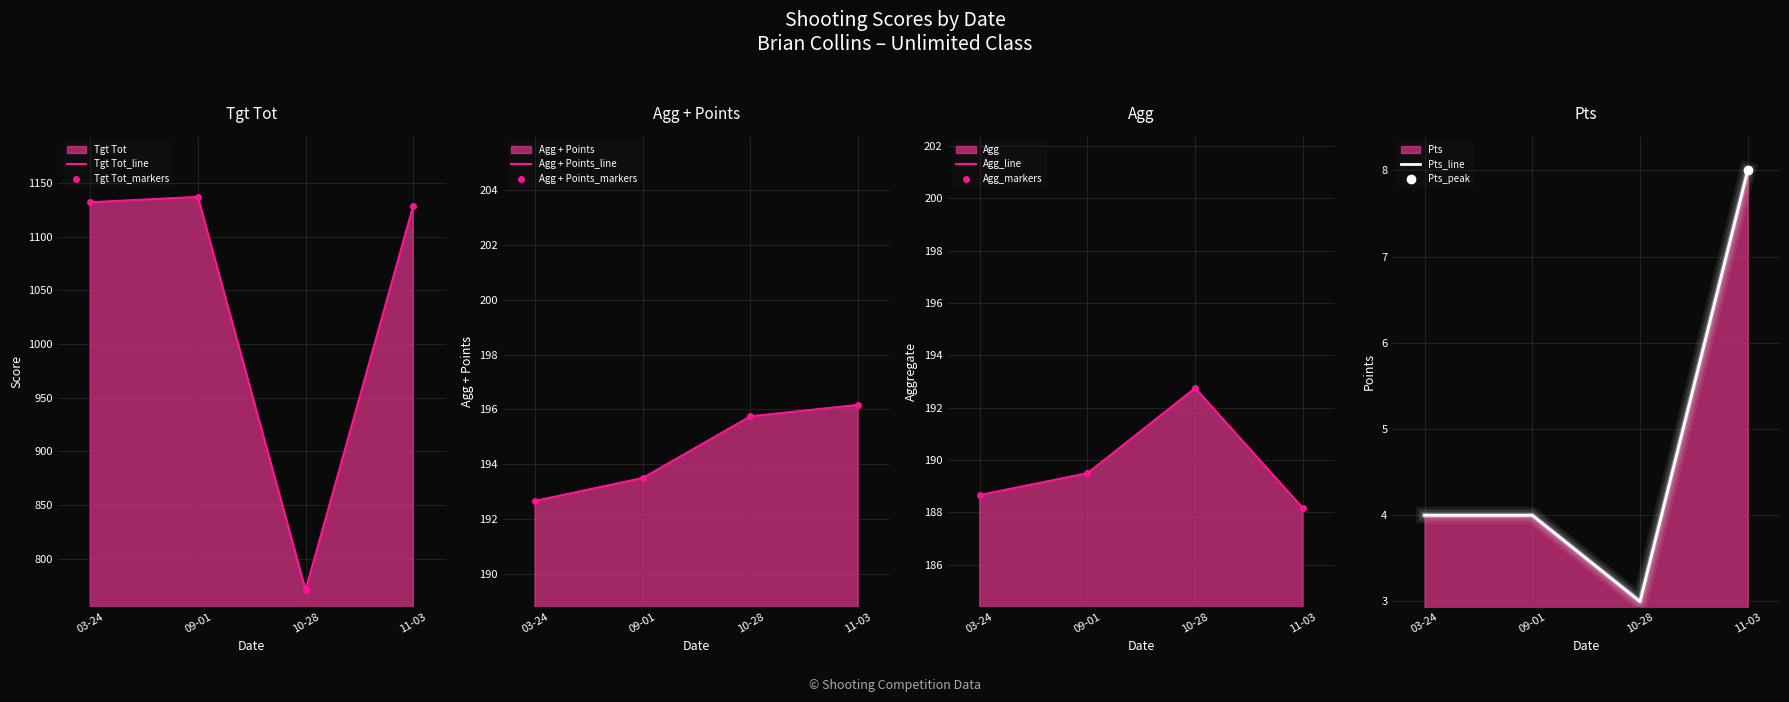

Which series has the largest total across all categories?

Tgt Tot